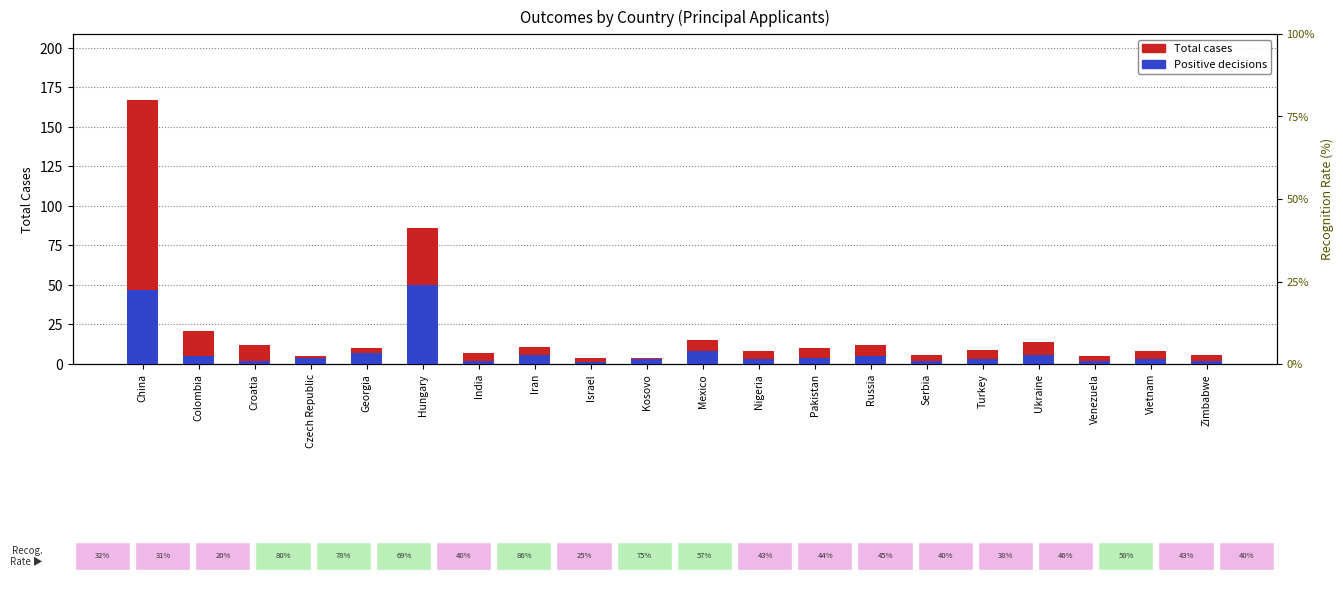

What is the smallest value displayed?

1